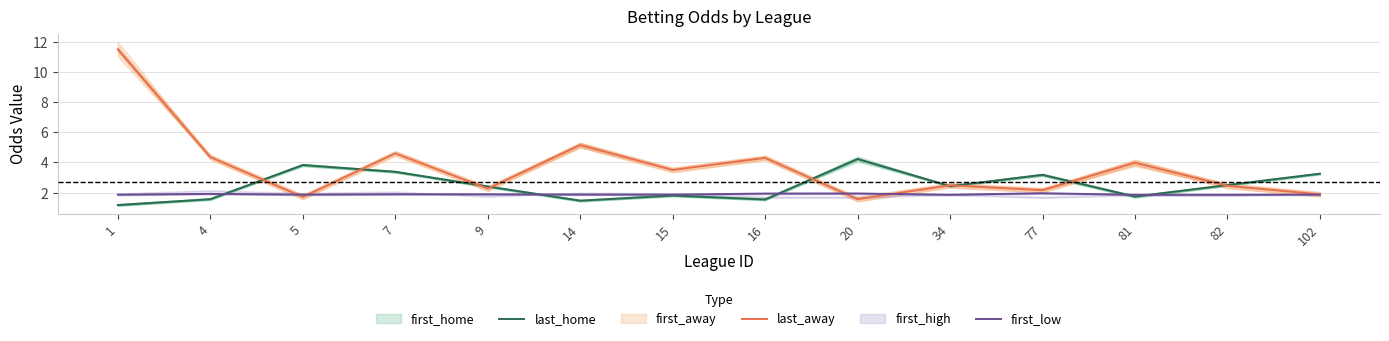

What is the difference between the highest and lowest values at 4?

2.8